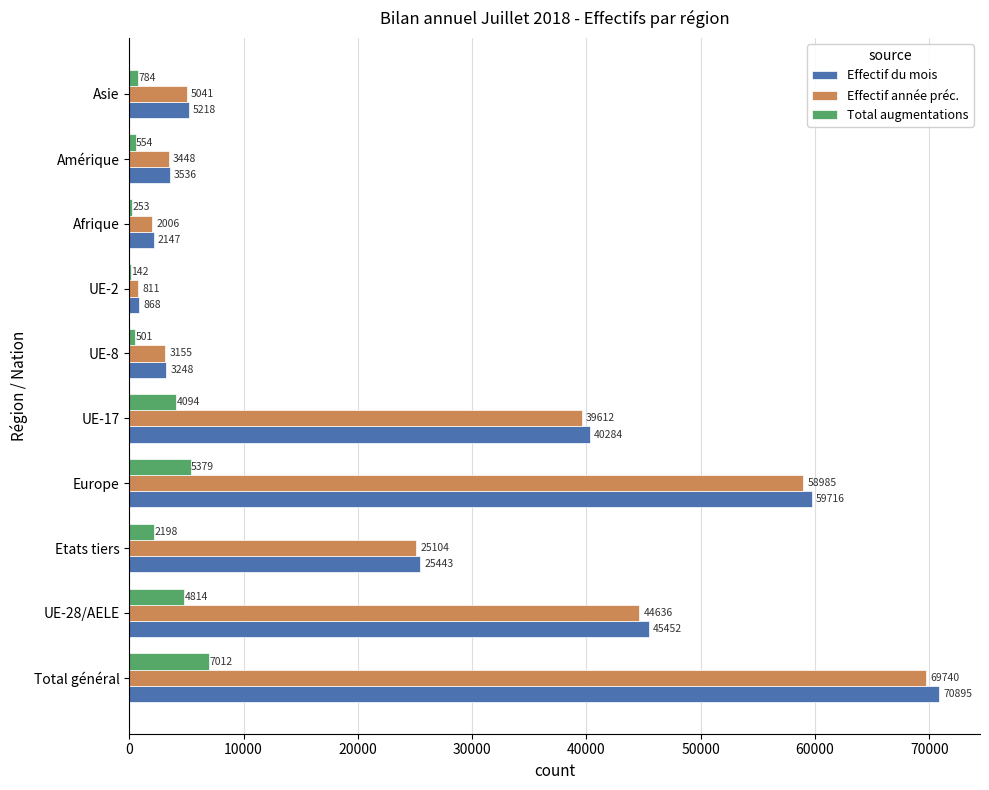

True or false: Effectif du mois has a value of 40284 at UE-17.

True